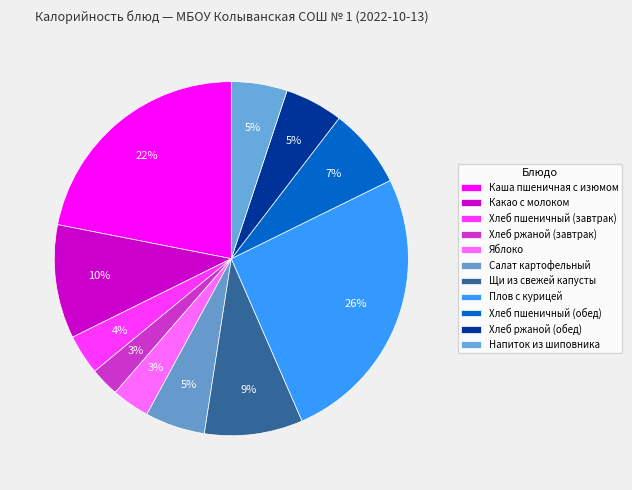

How many segments does this pie chart have?

11